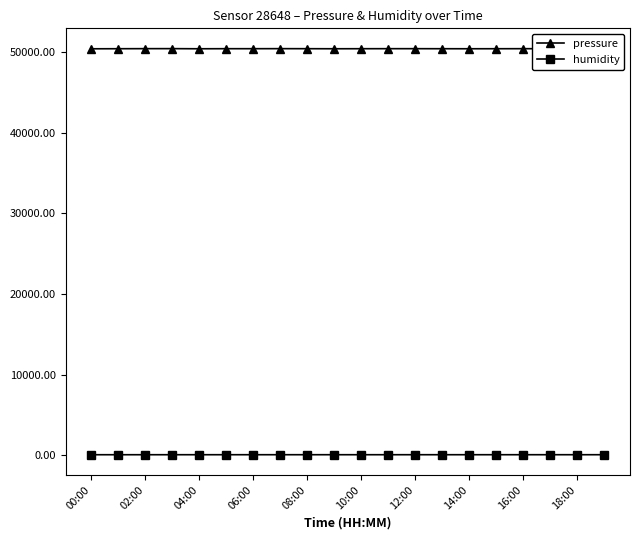

Which series has the largest range (max minus min)?

pressure